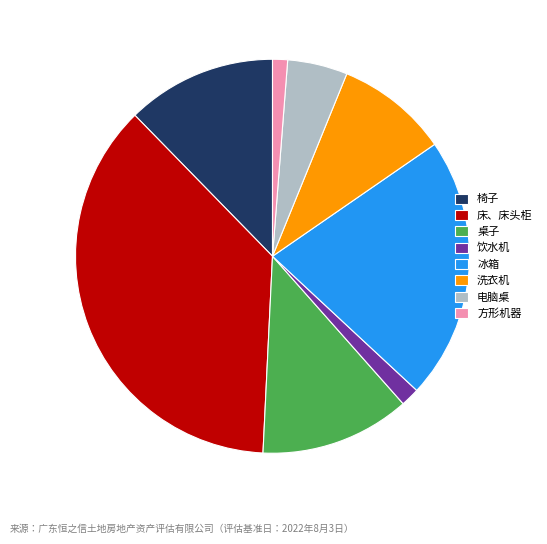

How many slices are in this pie chart?

8